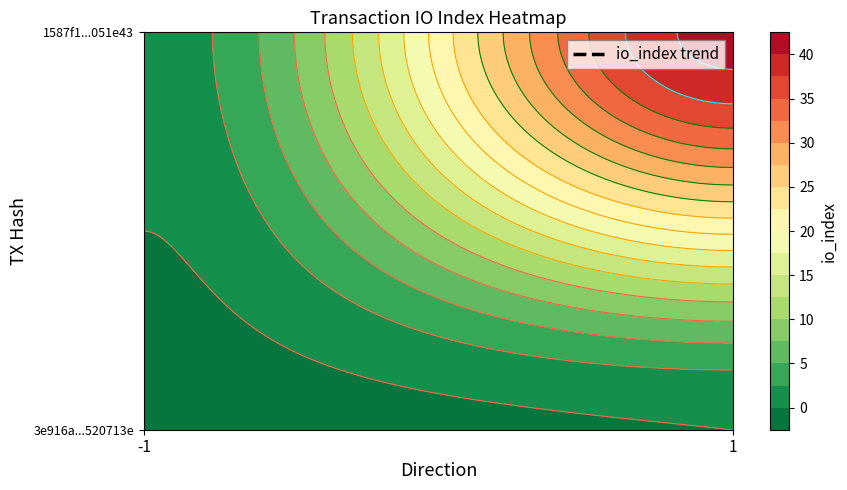

The 3e916a256db4a3b75b9489ec31d2bcdd520713e series shows 0 at 1. True or false?

True